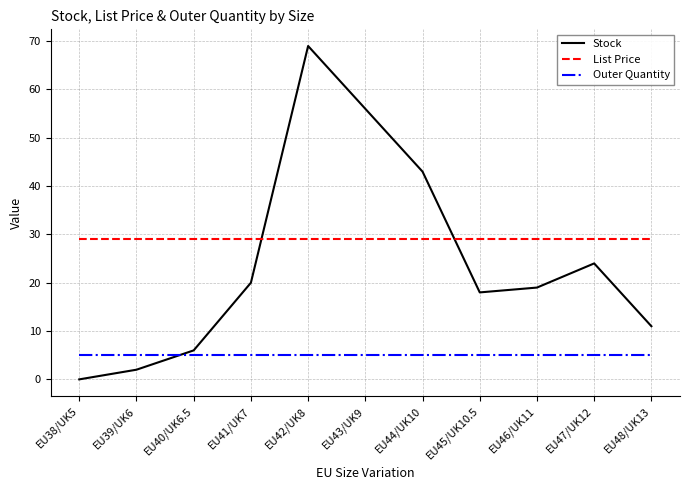

Which series has the largest total across all categories?

List Price